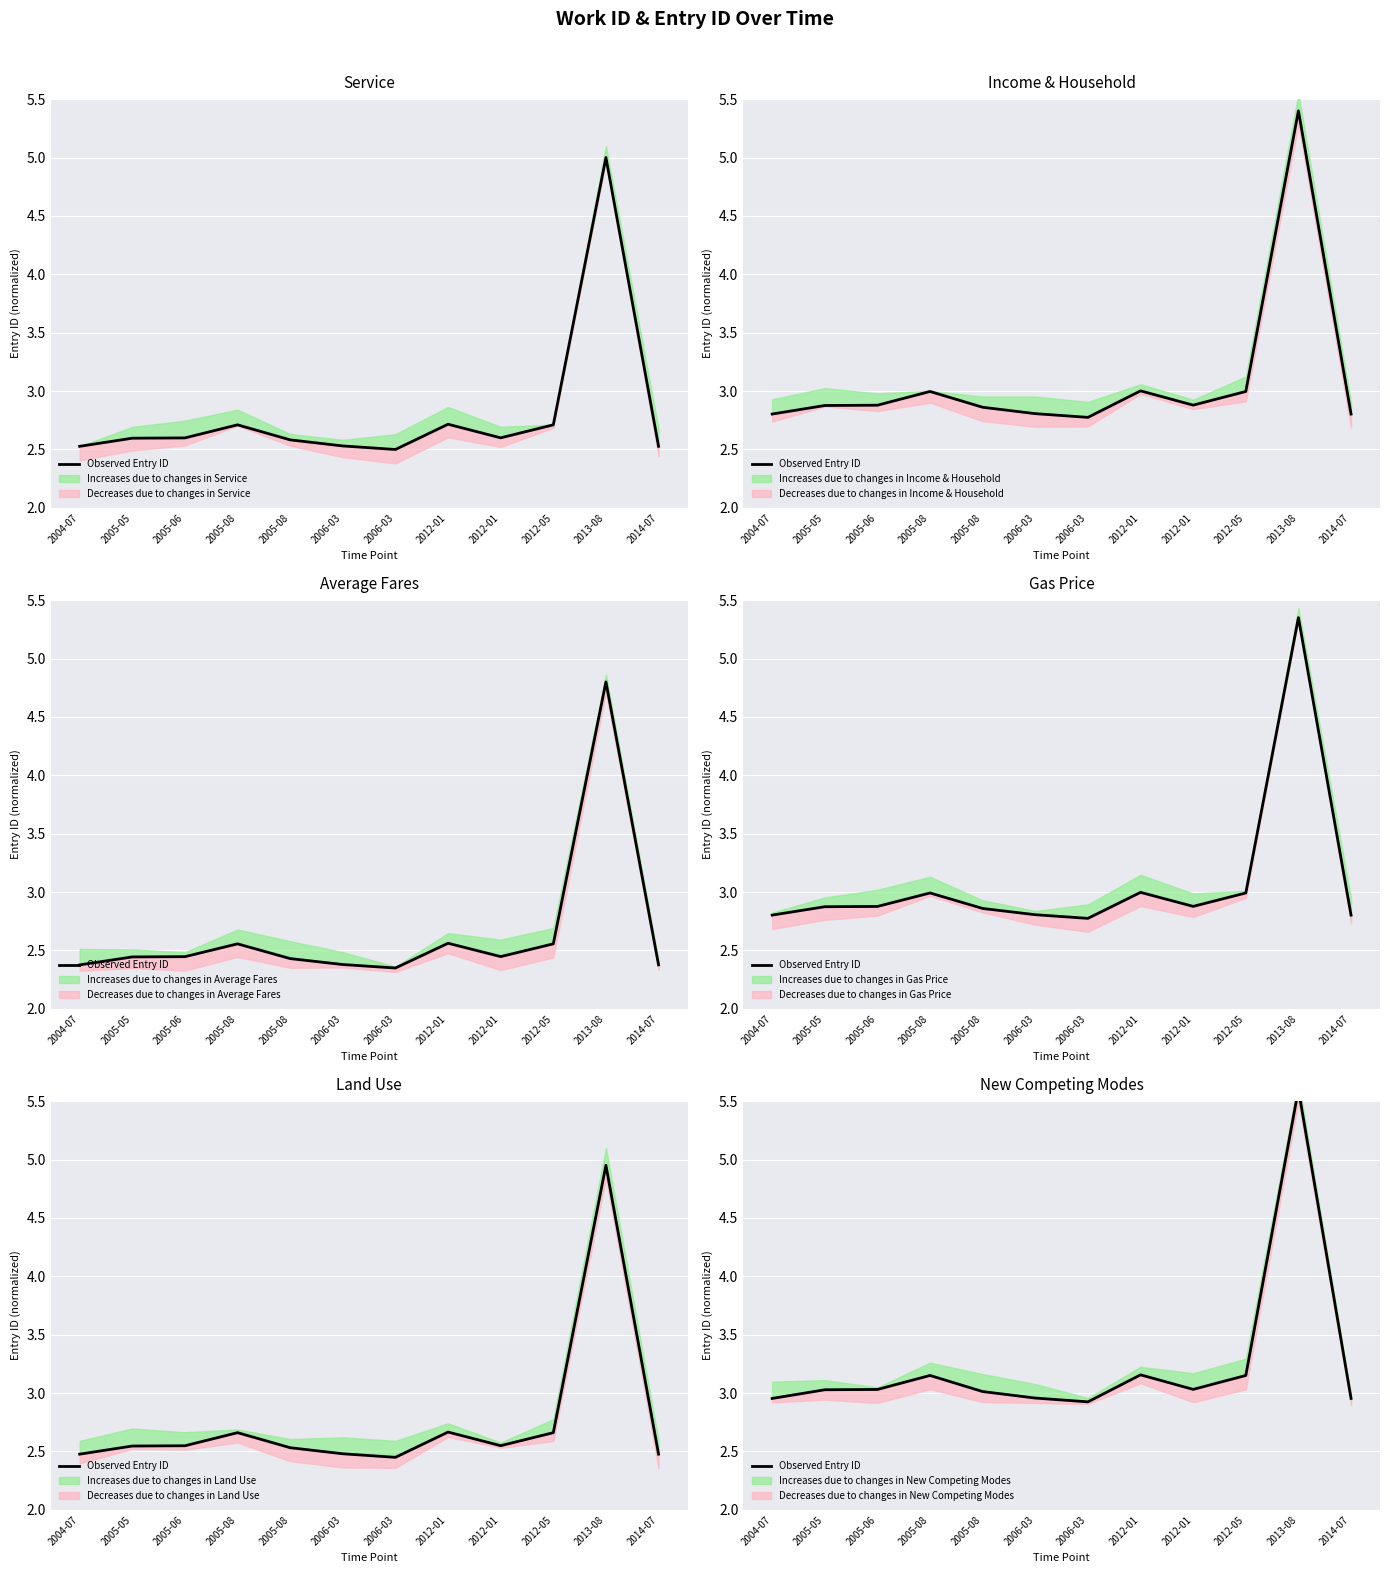

At which label does the data first exceed 3?

2005-05